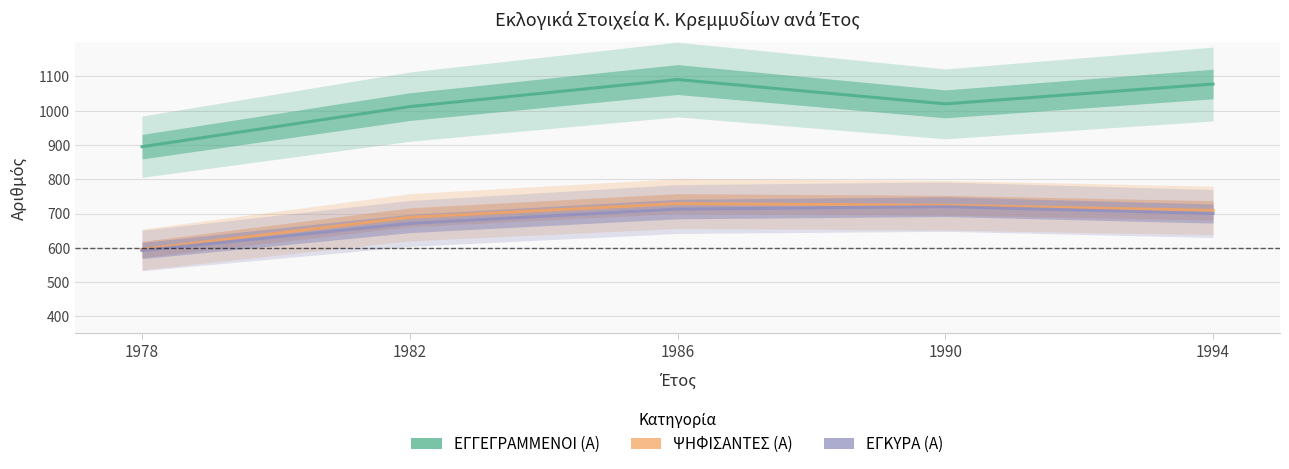

What is the value of the ΕΓΓΕΓΡΑΜΜΕΝΟΙ (Α) point at the 2nd from the left?

1012